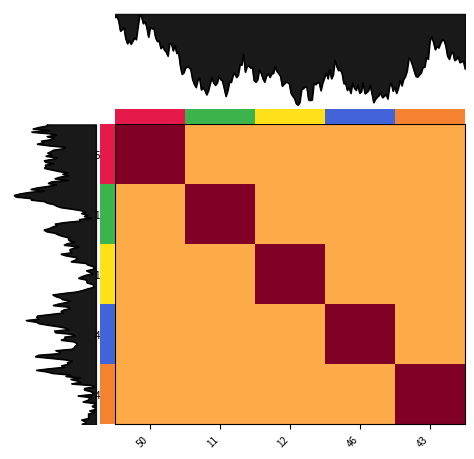

Which category has the highest value across all series?

50